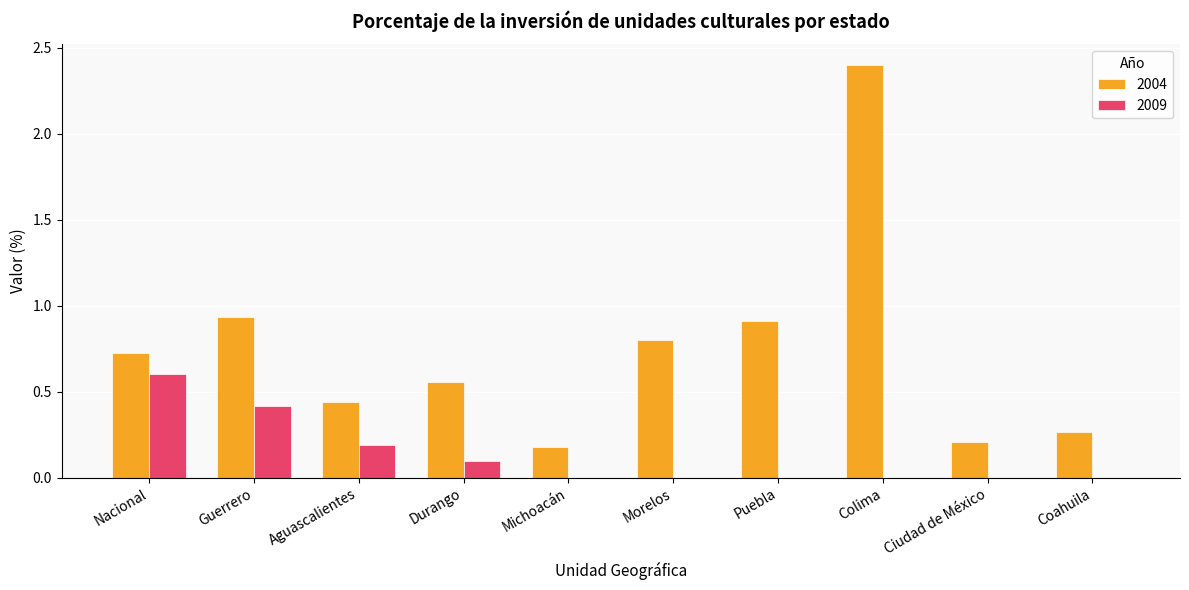

Between Nacional and Michoacán, which series saw the biggest shift?

2009